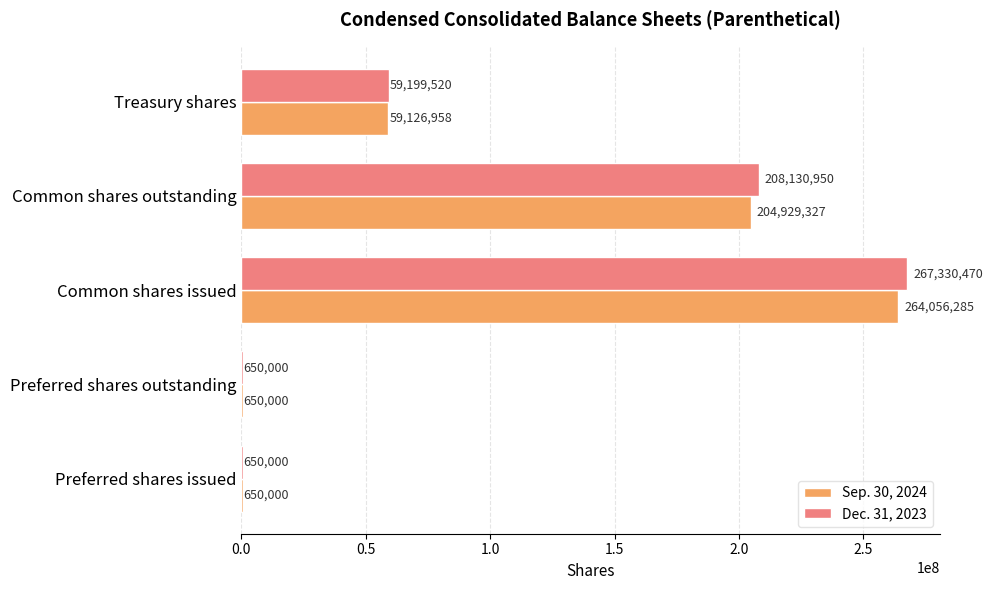

True or false: Dec. 31, 2023 has a value of 59199520 at Treasury shares.

True